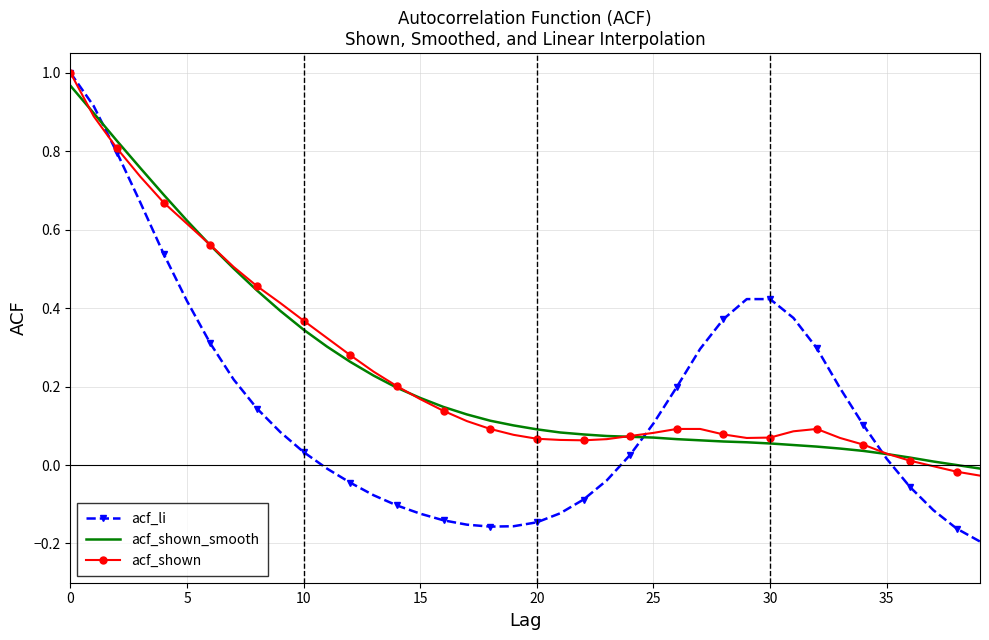

Which series has the largest range (max minus min)?

acf_li